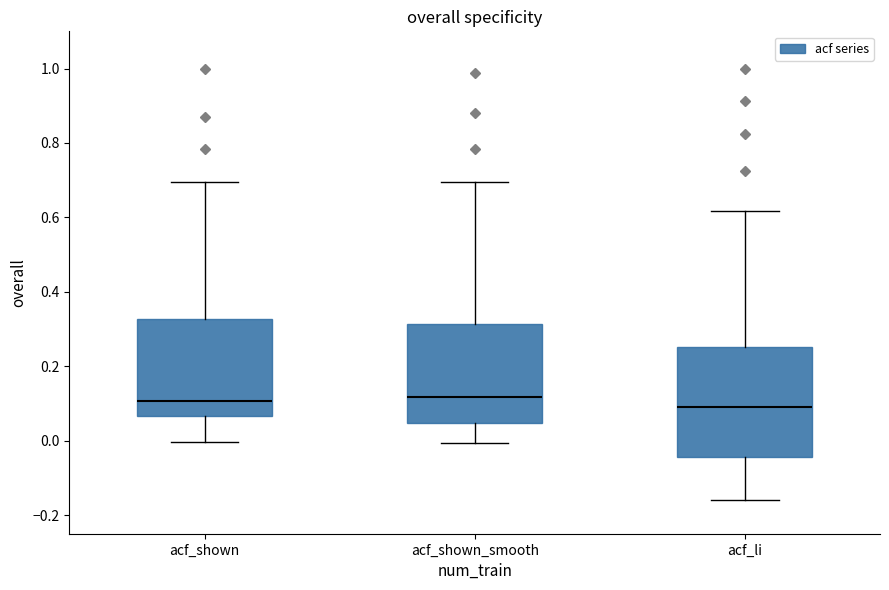

Where does the upper whisker of the box for acf_li end on the y-axis? The values are not printed on the chart, so give them approximately, as read against the axis.

0.62